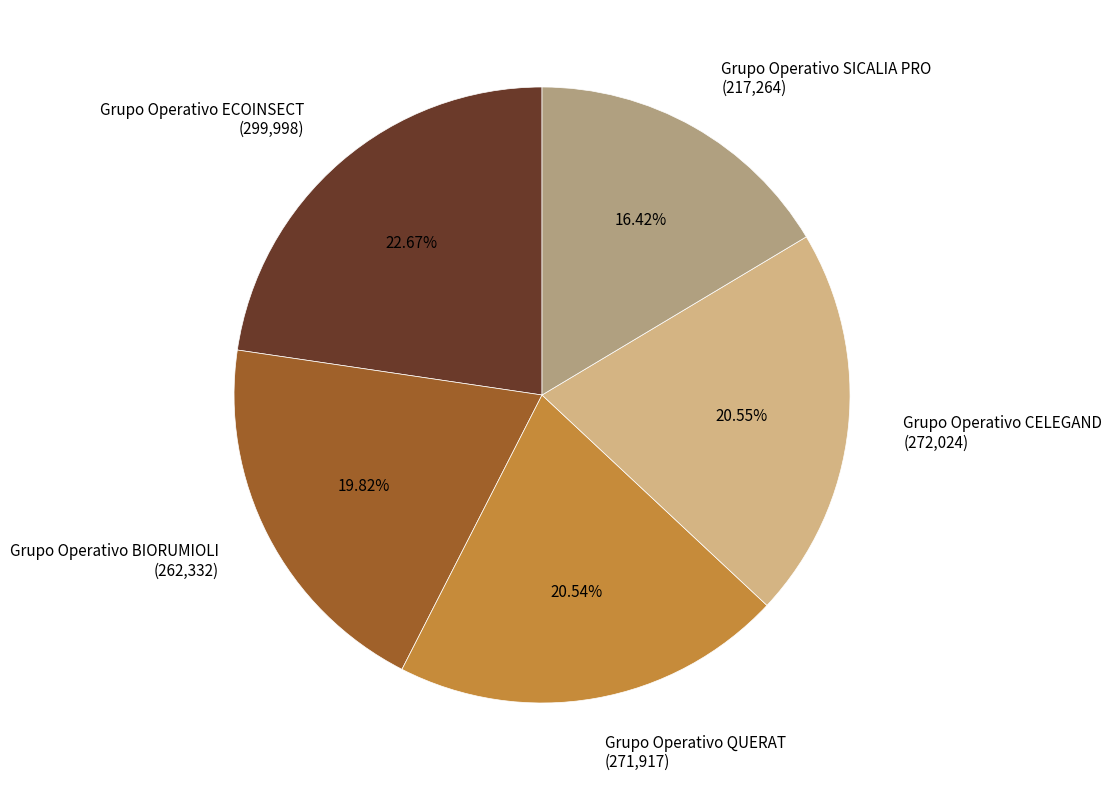

Approximately how many times larger is the value at Grupo Operativo QUERAT compared to Grupo Operativo SICALIA PRO?

1.3